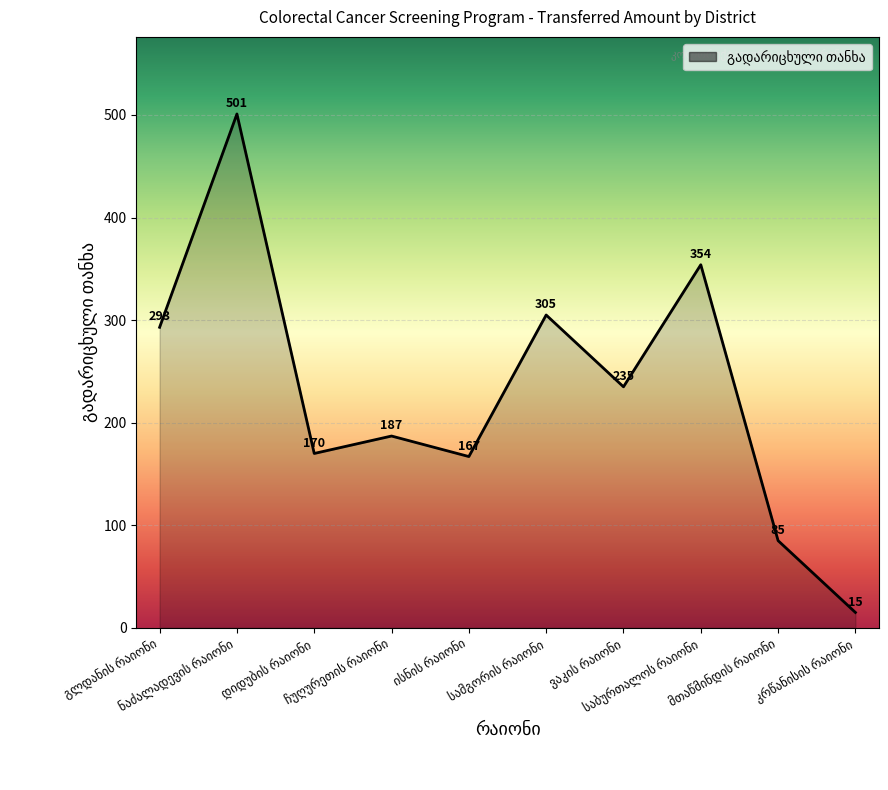

What is the maximum value shown in the chart?

501